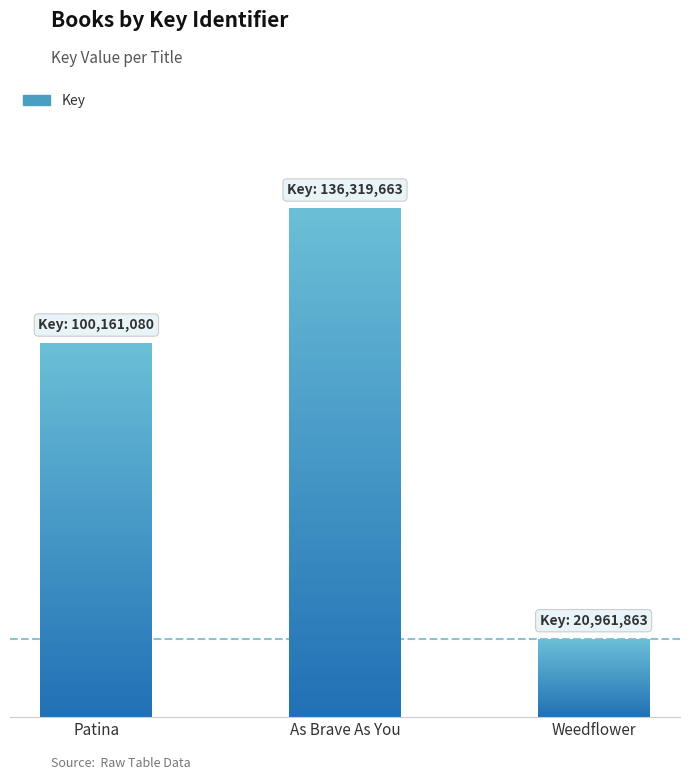

How many values are below 100161080?

1